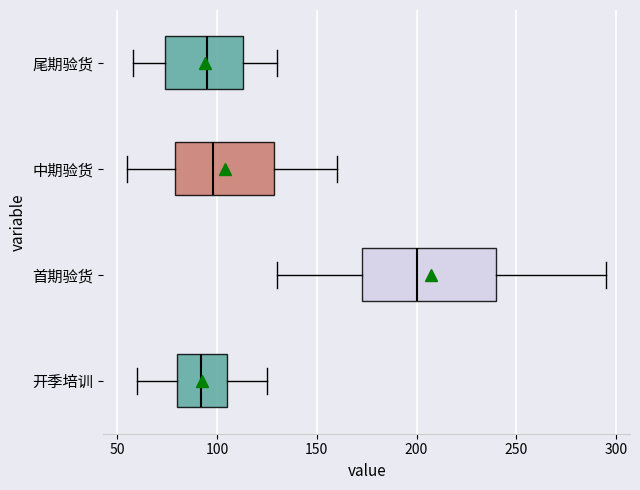

Reading bottom to top, transcribe this box plot: for each box, give where its median line is, the range the box spans, and where its two whiskers end, as read against the x-axis. The values are not printed on the chart, so give them approximately, as read against the axis.

开季培训: median 90, box 80 to 105, whiskers 60 to 125
首期验货: median 200, box 175 to 240, whiskers 130 to 295
中期验货: median 100, box 80 to 130, whiskers 55 to 160
尾期验货: median 95, box 75 to 115, whiskers 60 to 130